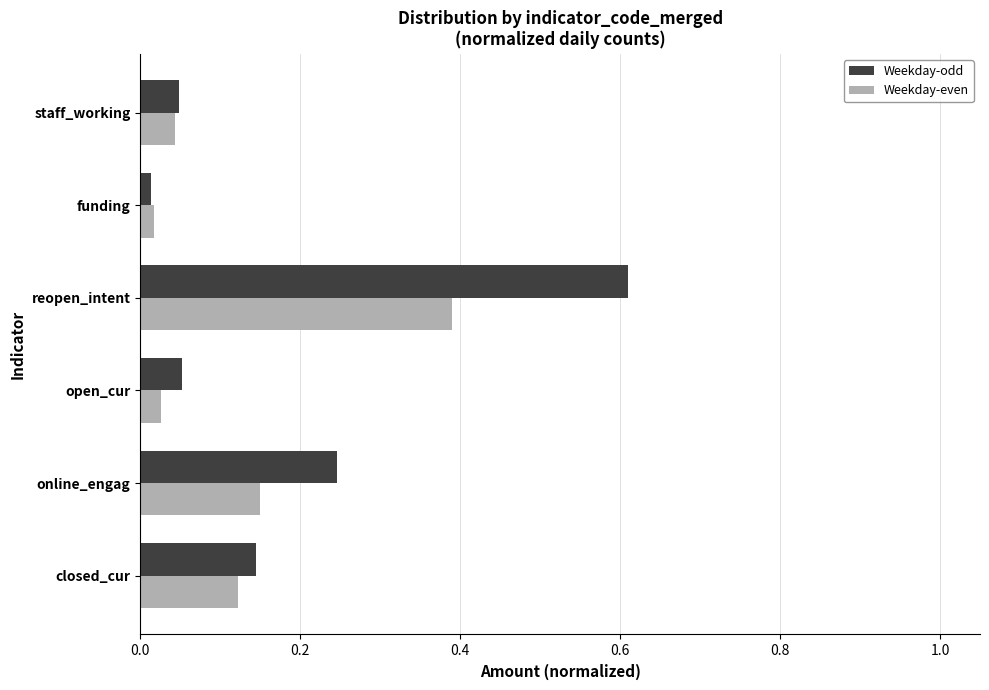

At which category is the sum across all series the highest?

reopen_intent